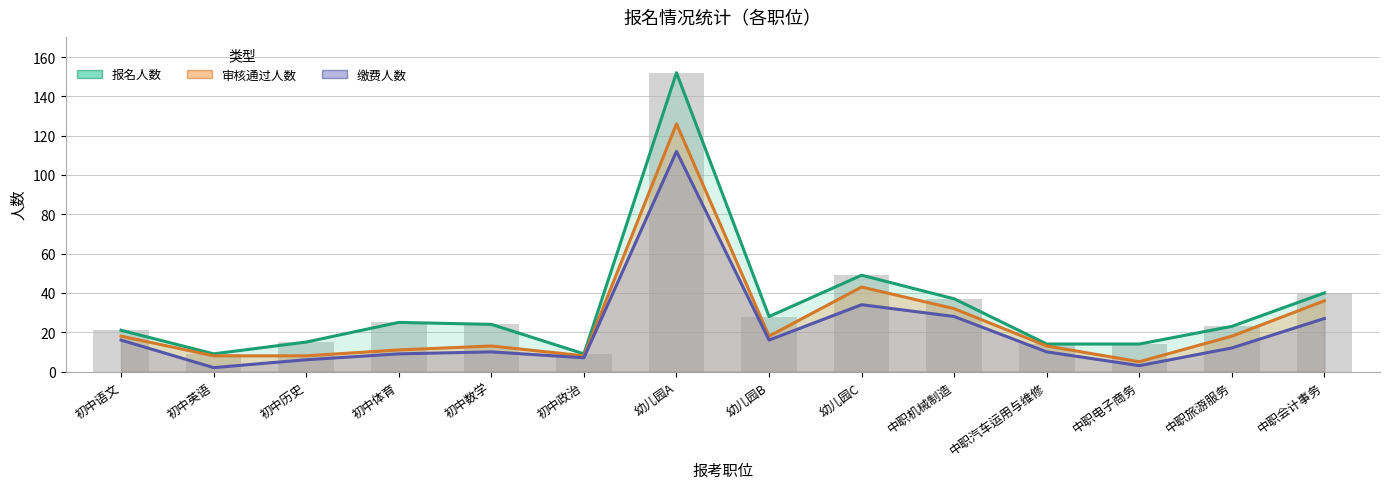

At how many categories does at least one series exceed 99?

1